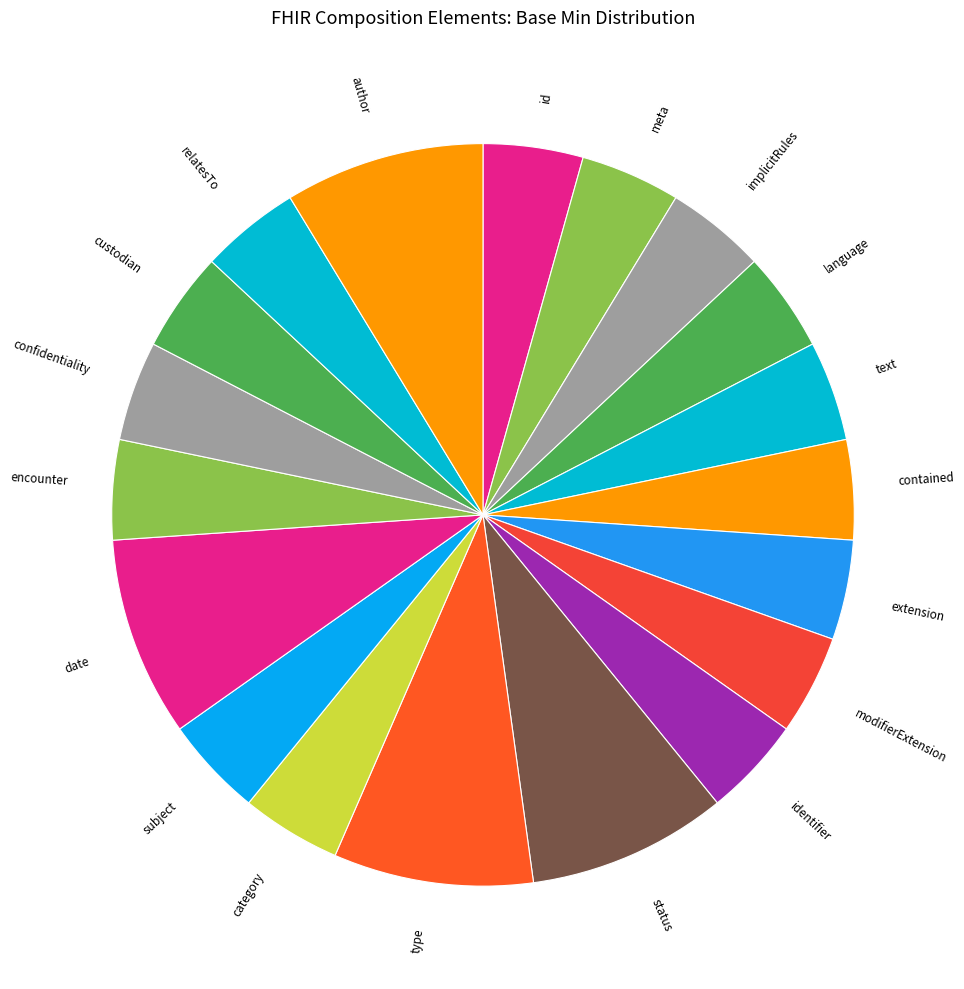

Do implicitRules and custodian together represent more than half of the pie?

No